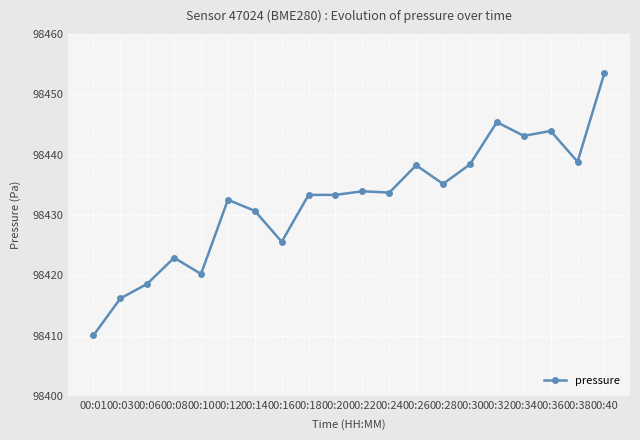

What is the change in value from 00:14 to 00:16?

-5.1